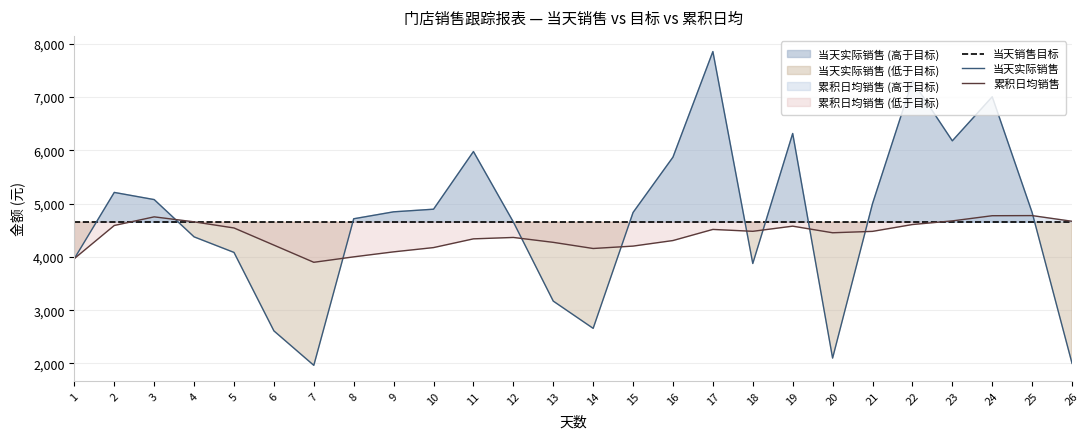

True or false: 当天实际销售 and 当天销售目标 cross at least once.

True